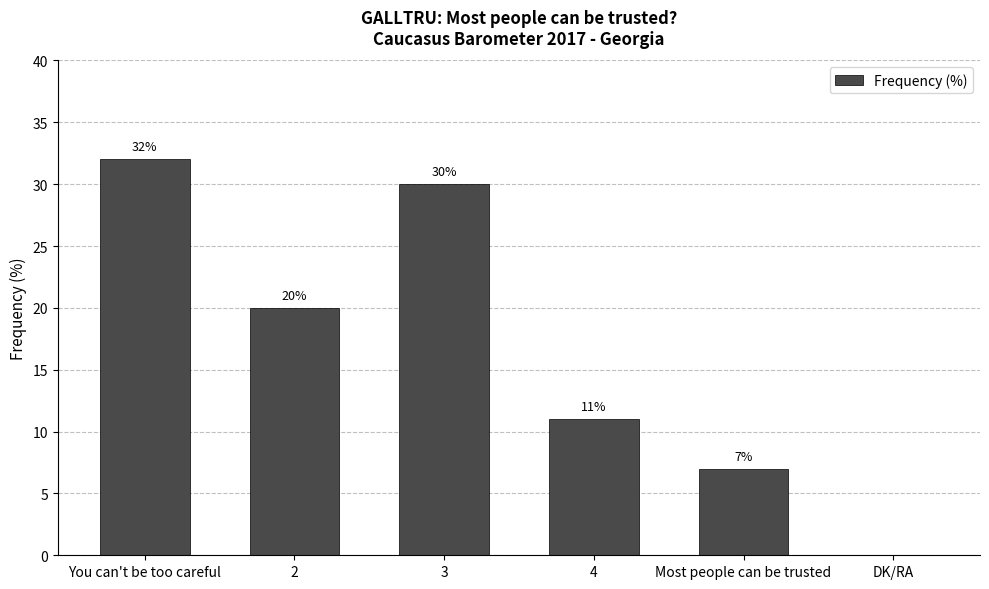

What is the sum of all values?

100